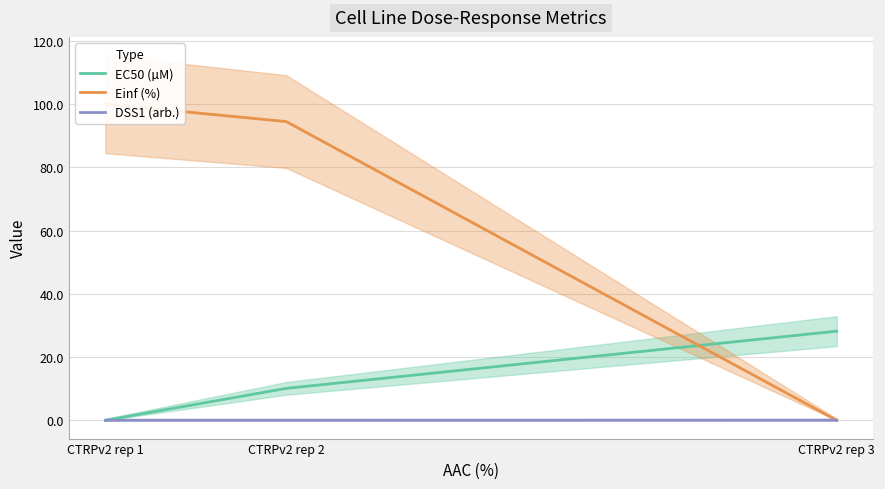

At which category is the sum across all series the highest?

CTRPv2 rep 2